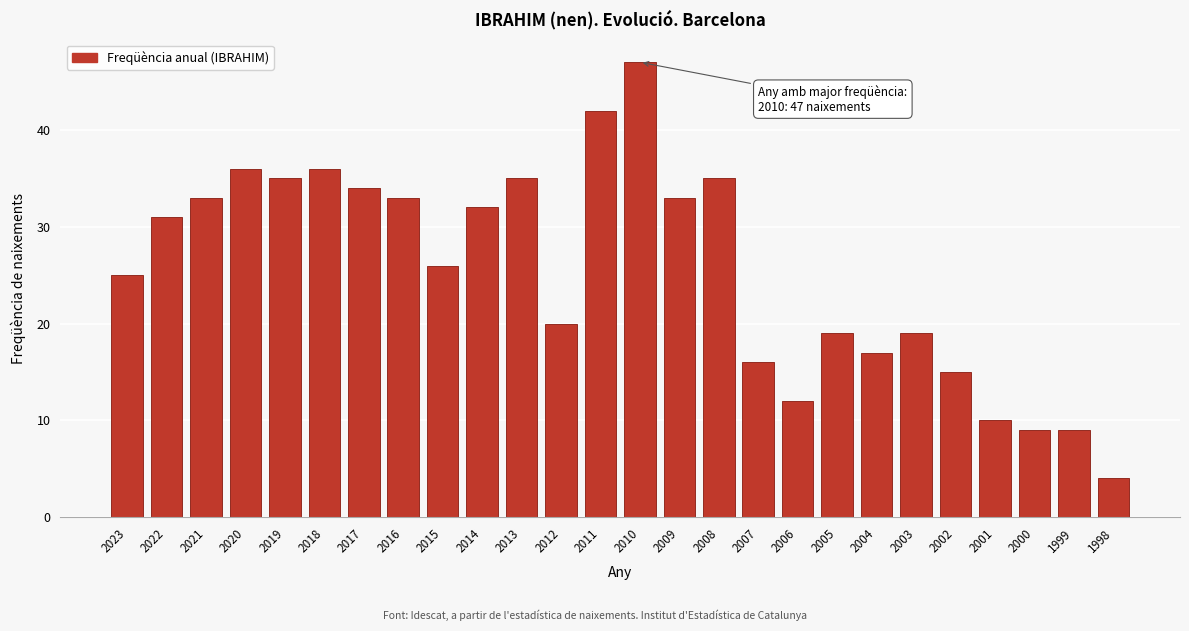

Reading right to left, extract all data points from this chart.

1998=4	1999=9	2000=9	2001=10	2002=15	2003=19	2004=17	2005=19	2006=12	2007=16	2008=35	2009=33	2010=47	2011=42	2012=20	2013=35	2014=32	2015=26	2016=33	2017=34	2018=36	2019=35	2020=36	2021=33	2022=31	2023=25